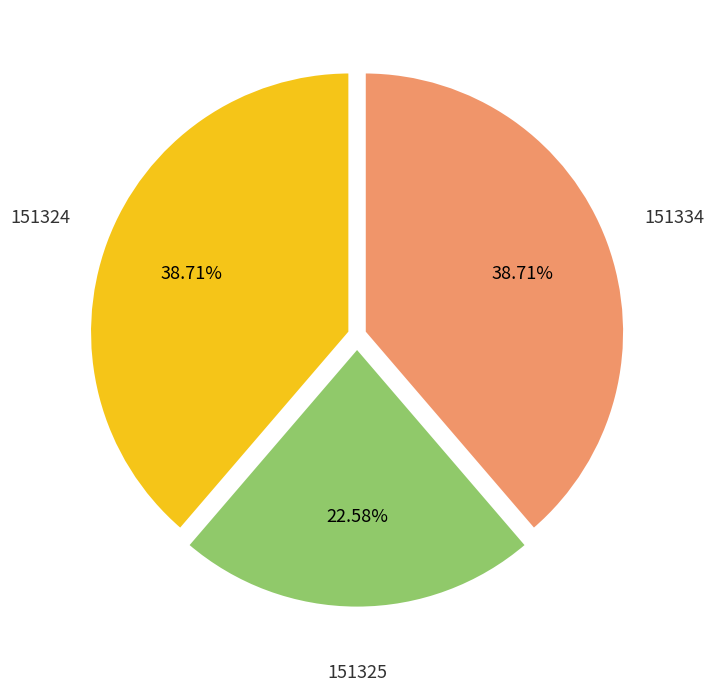

Is there a majority slice in this chart?

No